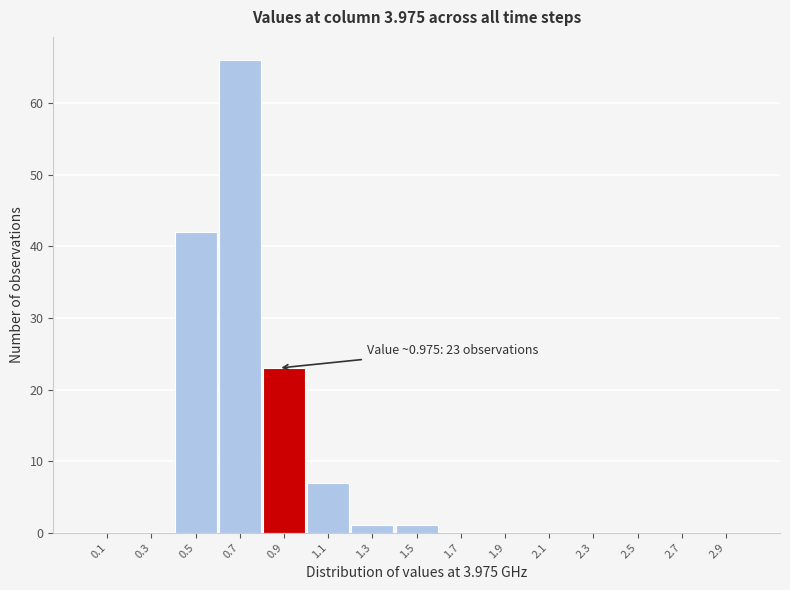

Reading left to right, extract all data points from this chart.

0.1=0	0.3=0	0.5=42	0.7=66	0.9=23	1.1=7	1.3=1	1.5=1	1.7=0	1.9=0	2.1=0	2.3=0	2.5=0	2.7=0	2.9=0